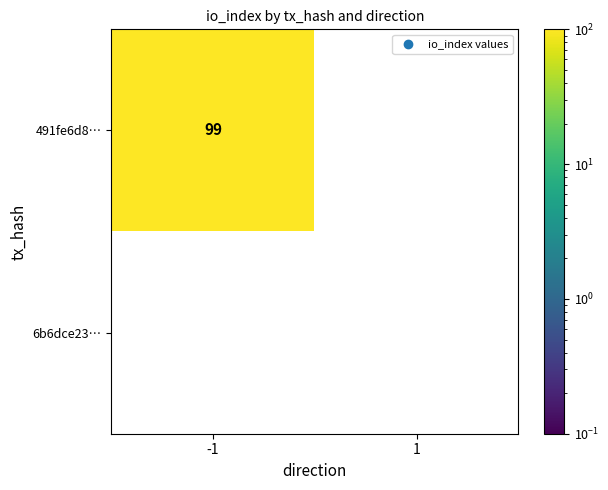

The value of 6b6dce23… at 1 is 0. True or false?

True